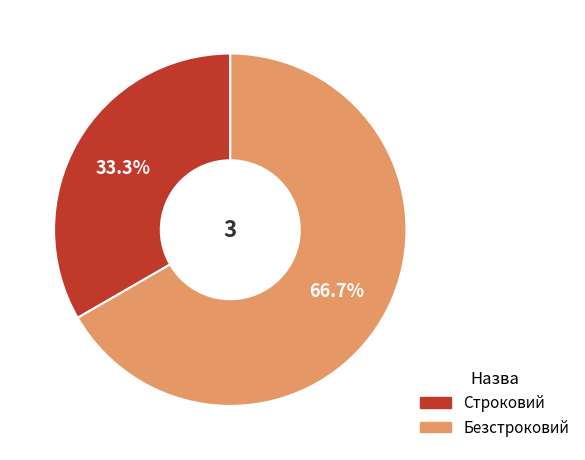

Which category has the biggest portion of the pie?

Безстроковий